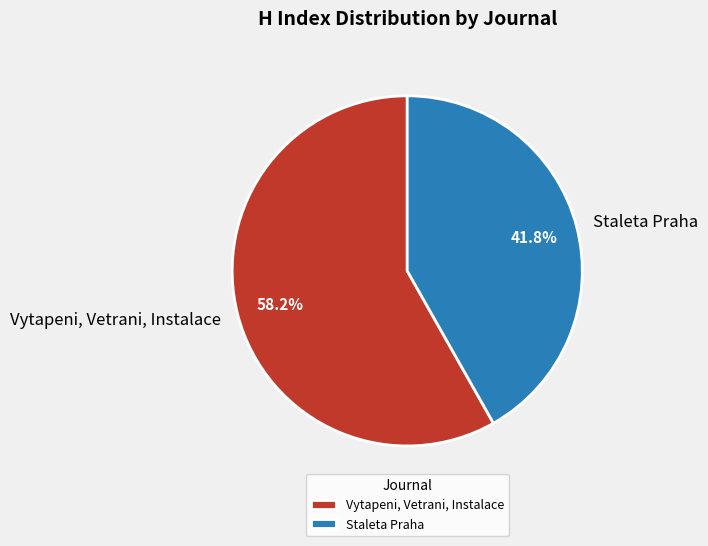

Which has a higher value, Vytapeni, Vetrani, Instalace or Staleta Praha?

Vytapeni, Vetrani, Instalace